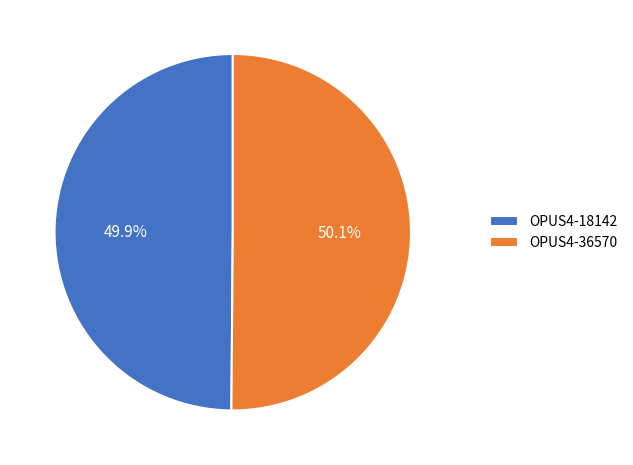

Count the number of slices in the pie.

2